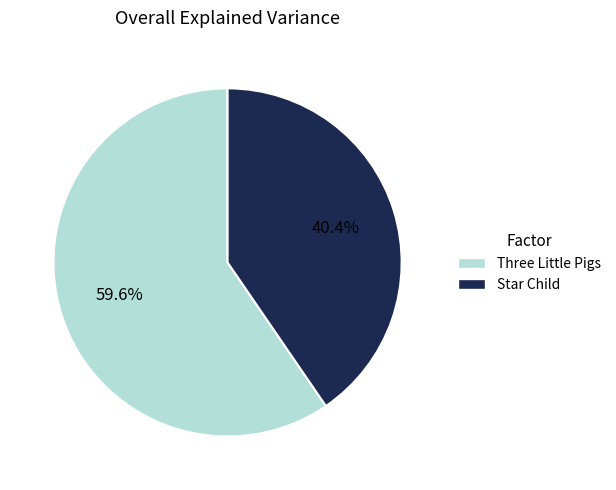

Count the number of slices in the pie.

2